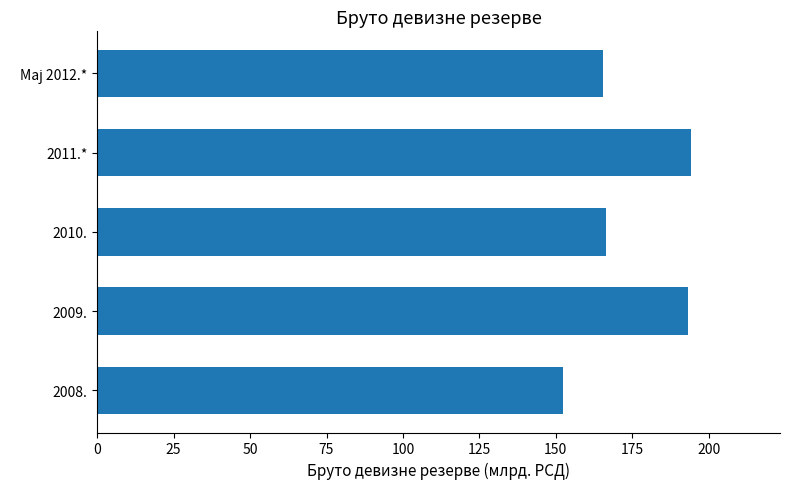

What is the minimum value shown in the chart?

152.2